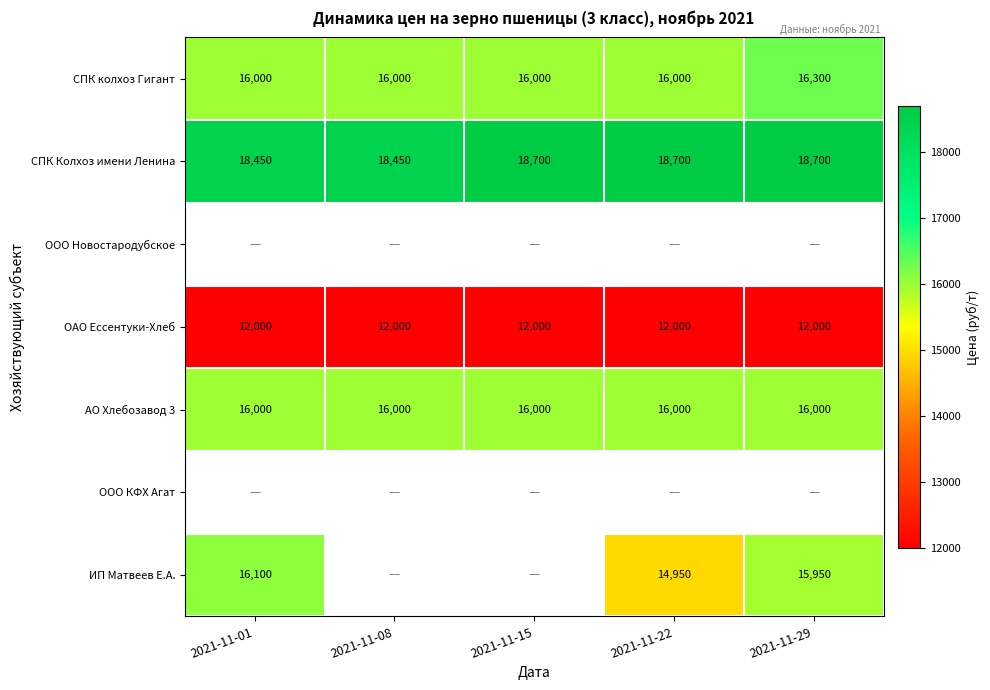

Between 2021-11-15 and 2021-11-08, which is larger?

2021-11-15